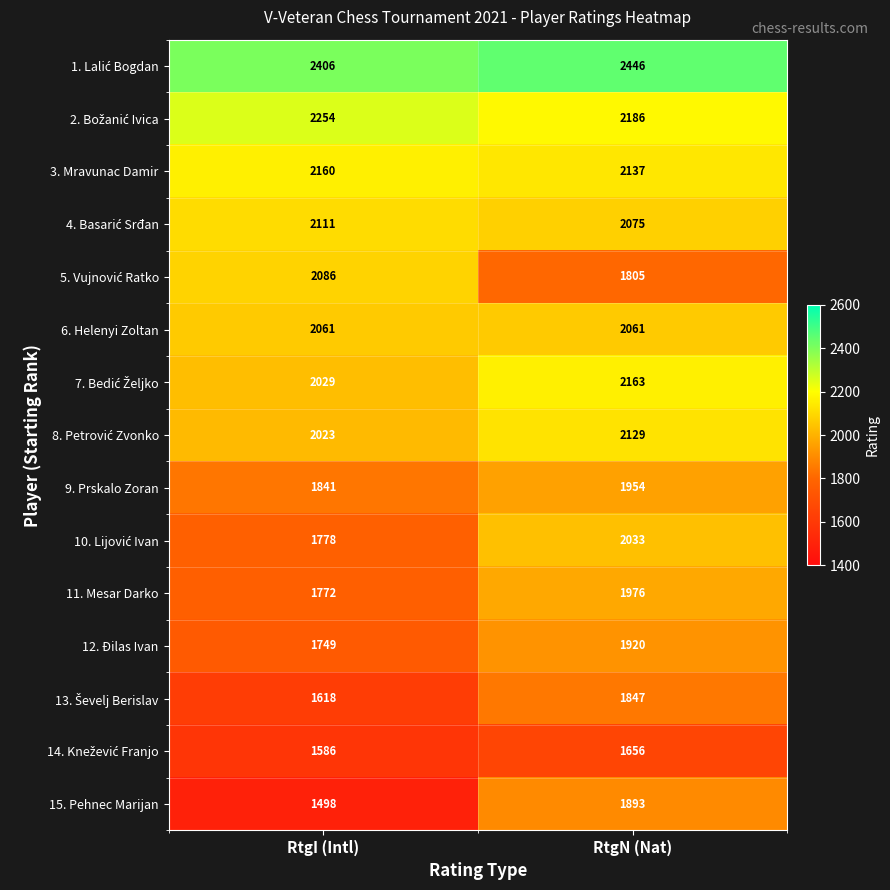

Which series has the widest spread of values?

15. Pehnec Marijan